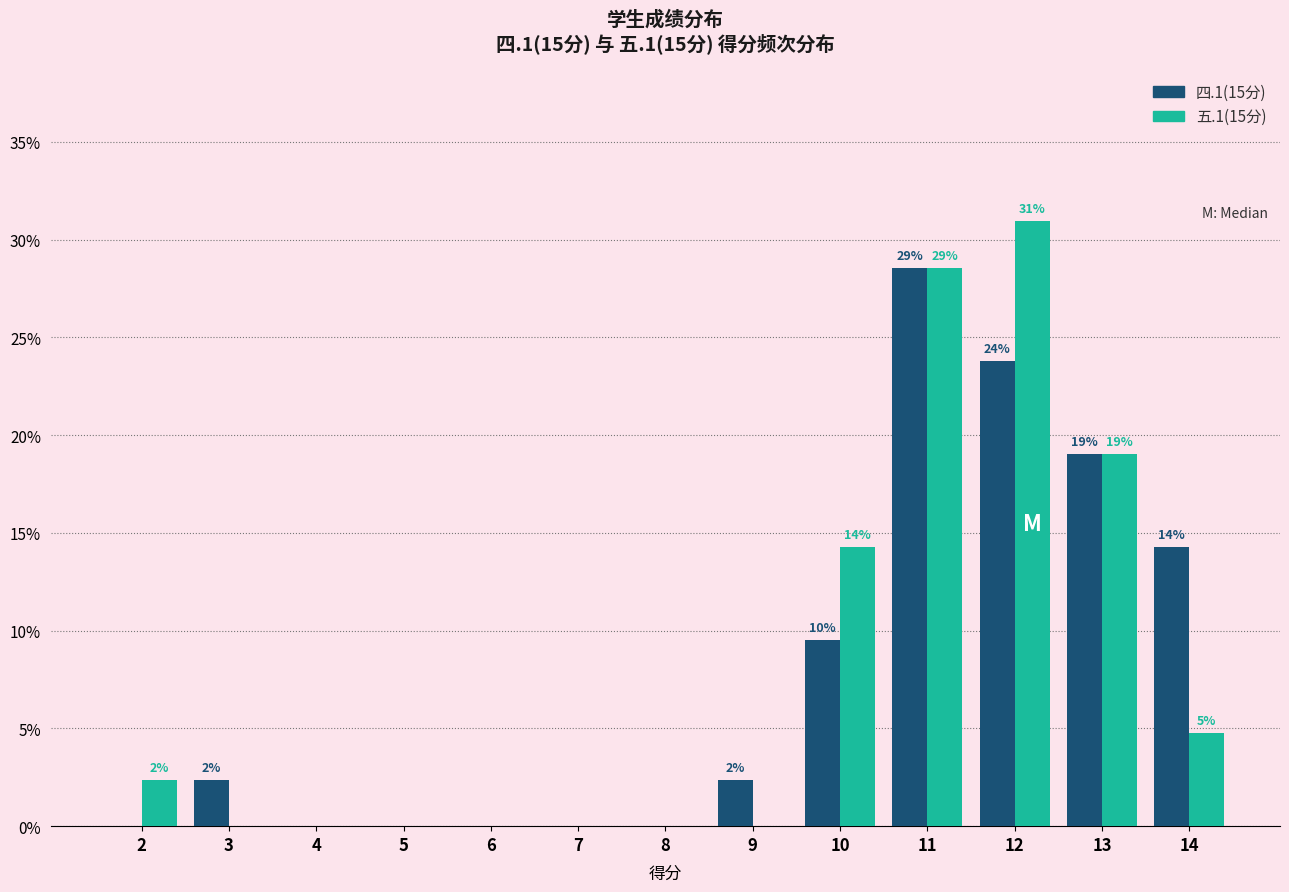

Are the bars grouped side by side (vs. stacked)?

Yes